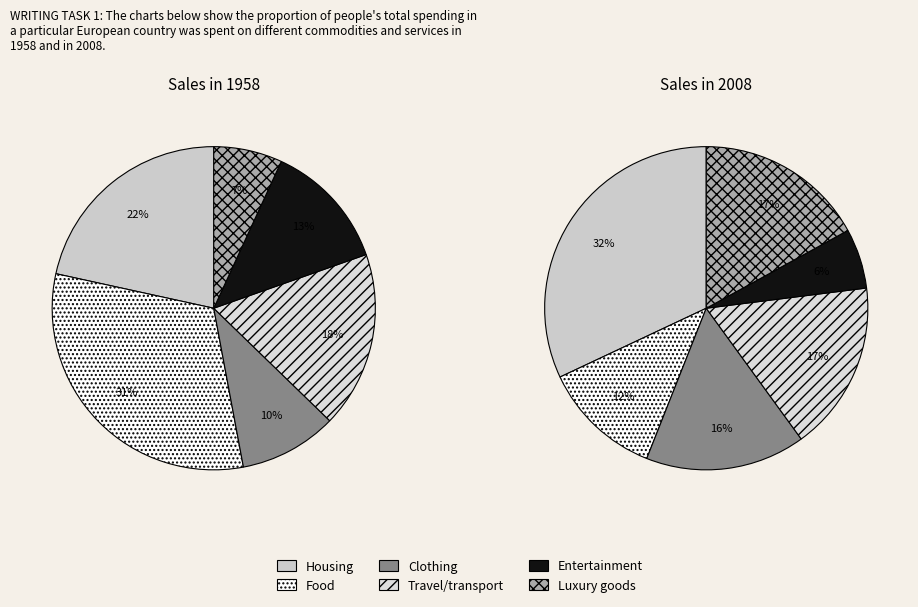

Is 9 the majority of the pie?

No